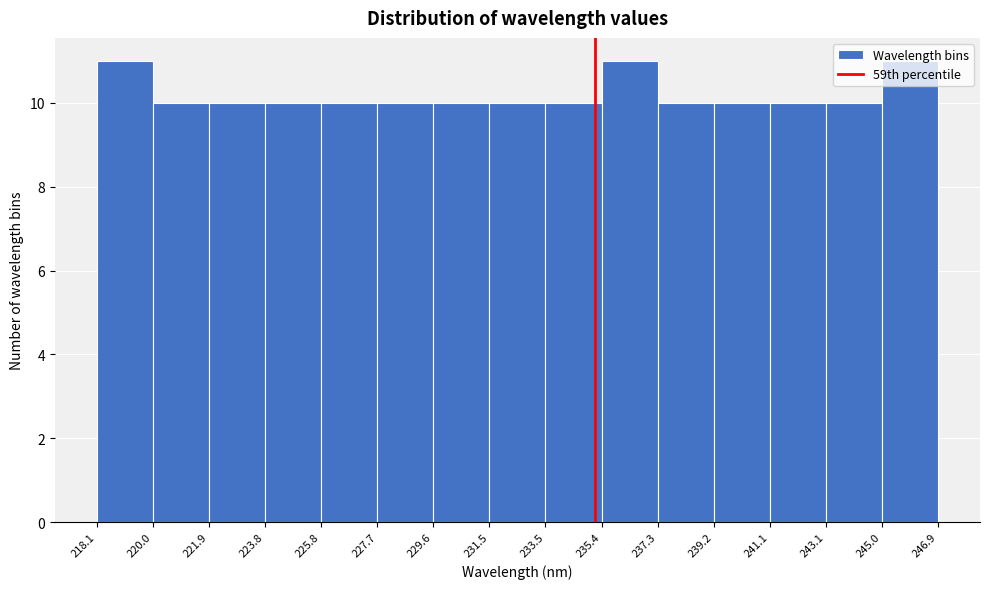

Reading left to right, list every bar in this chart as the range it spans on the x-axis followed by its height. The values are not printed on the chart, so give them approximately, as read against the axis.

218.1 to 220.0: 11
220.0 to 221.9: 10
221.9 to 223.8: 10
223.8 to 225.8: 10
225.8 to 227.7: 10
227.7 to 229.6: 10
229.6 to 231.5: 10
231.5 to 233.5: 10
233.5 to 235.4: 10
235.4 to 237.3: 11
237.3 to 239.2: 10
239.2 to 241.1: 10
241.1 to 243.1: 10
243.1 to 245.0: 10
245.0 to 246.9: 11